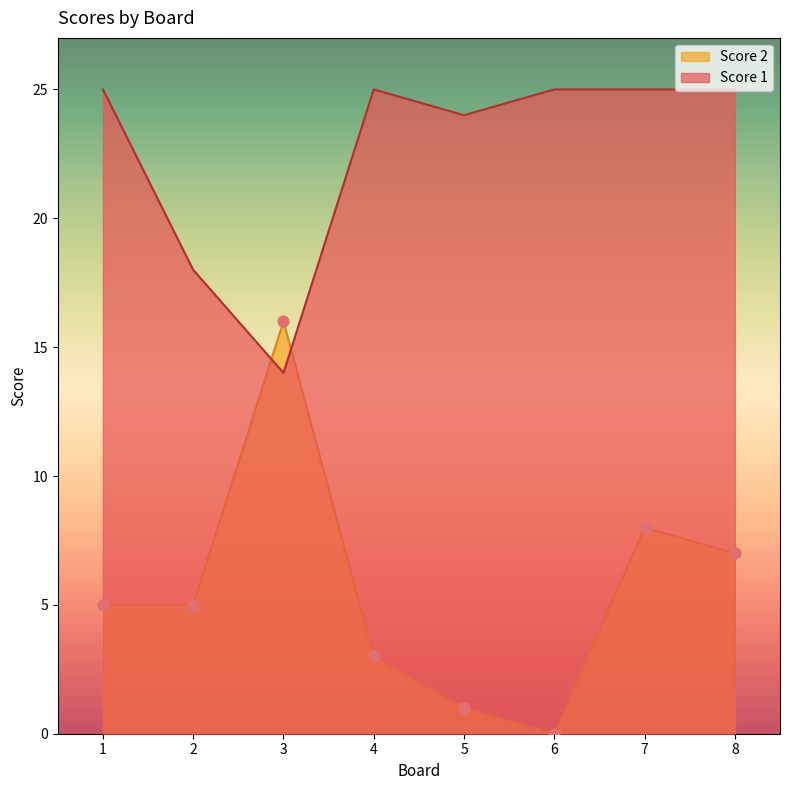

What are all the series names shown in the legend?

Score 2, Score 1